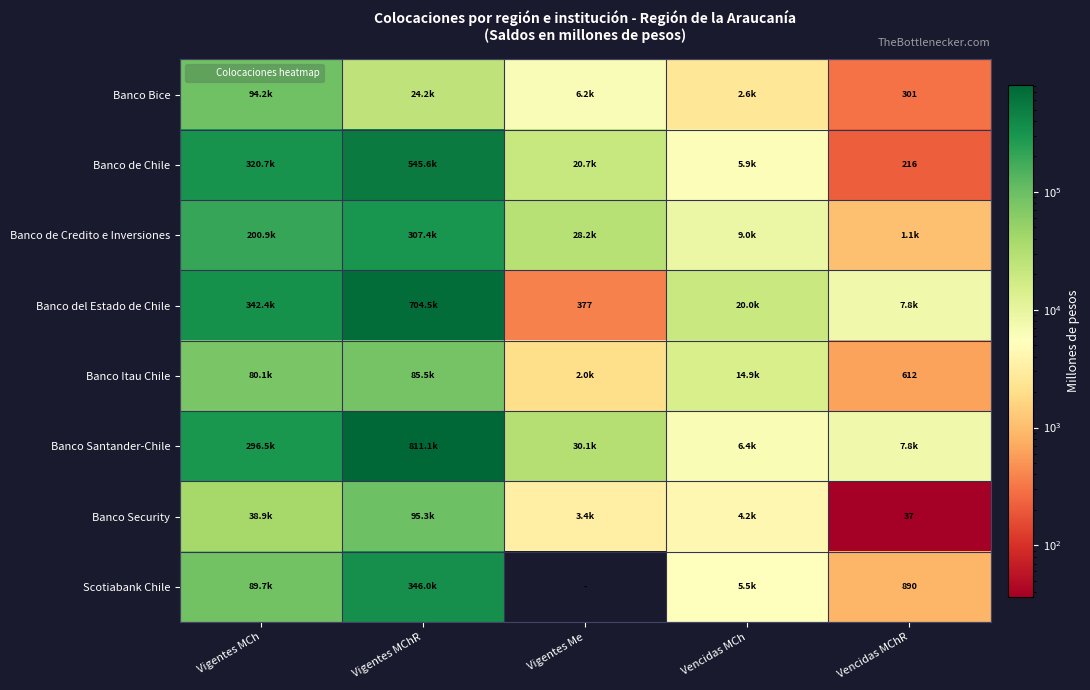

Which category has the highest value across all series?

Vigentes MChR